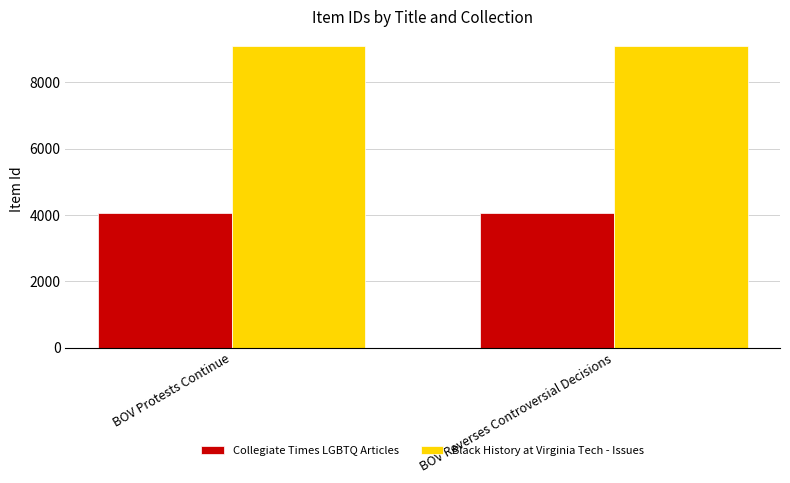

How many data points does each series have?

2